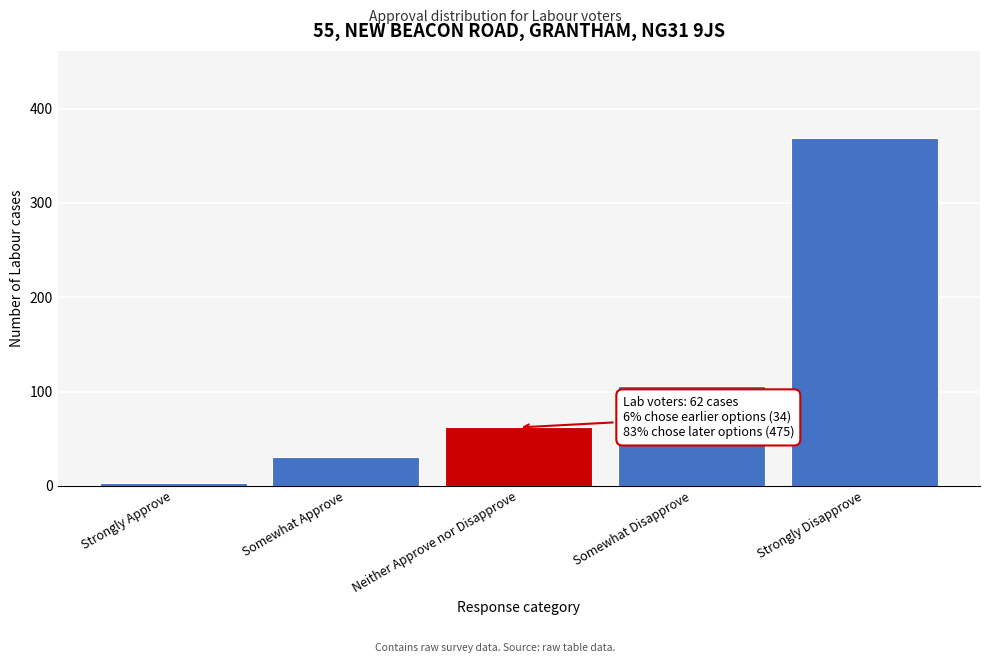

Reading left to right, extract all data points from this chart.

3	31	62	106	369